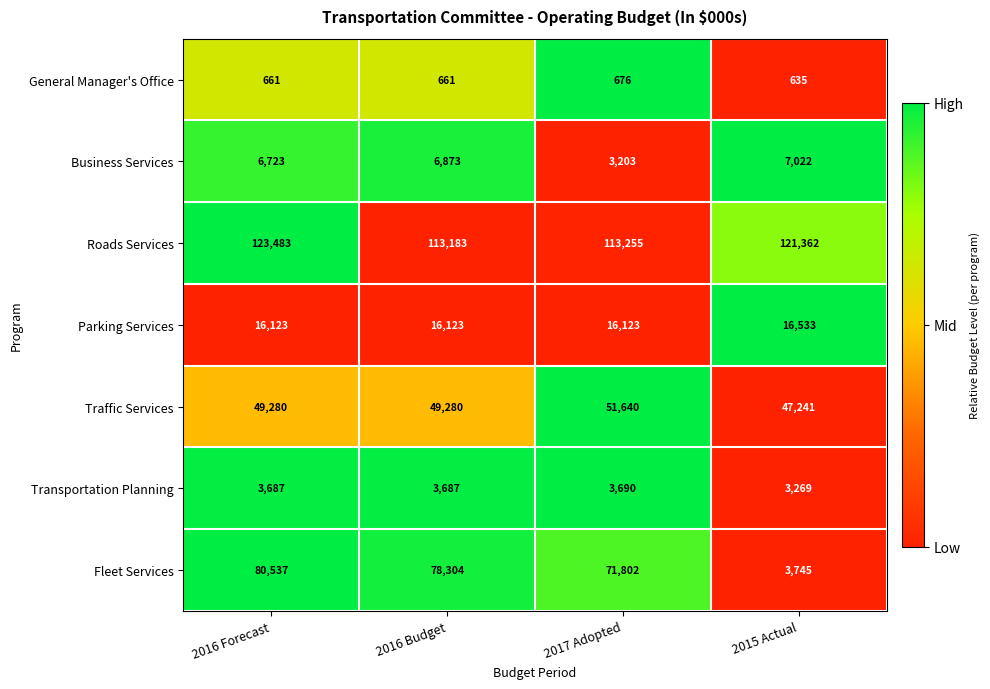

At which label does Fleet Services first exceed 78304?

2016 Forecast